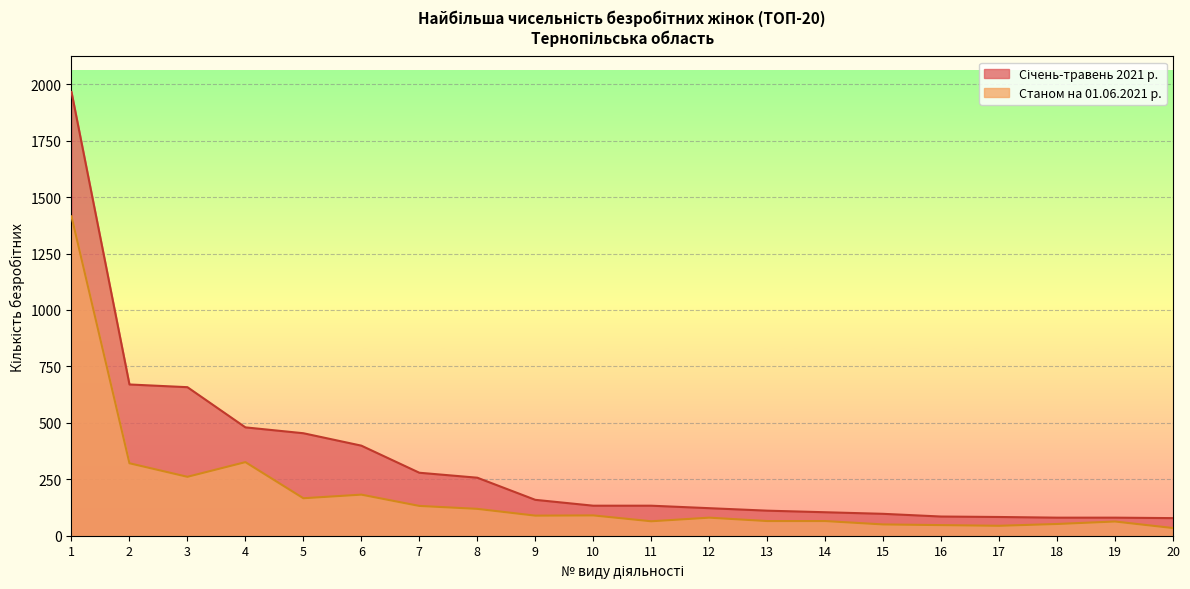

Rank the categories by Станом на 01.06.2021 р. value from highest to lowest.

1, 4, 2, 3, 6, 5, 7, 8, 10, 9, 12, 13, 14, 11, 19, 18, 15, 16, 17, 20